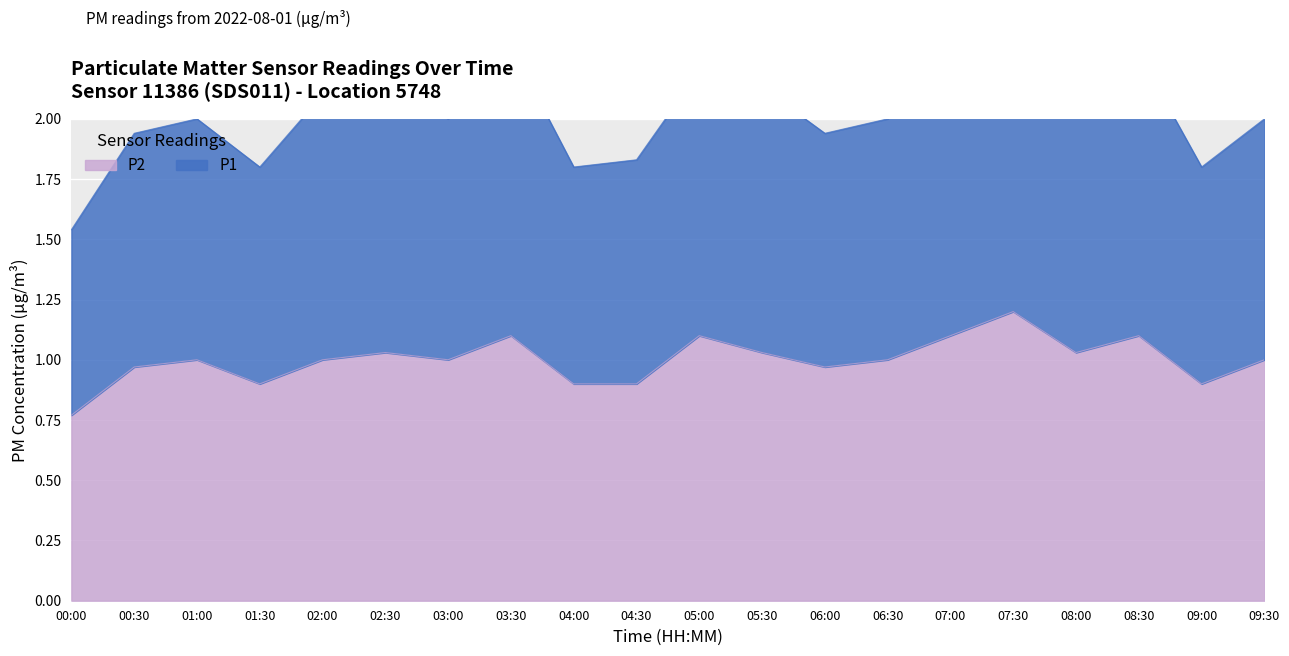

Rank the categories by P2 value from lowest to highest.

00:00, 01:30, 04:00, 04:30, 09:00, 00:30, 06:00, 01:00, 02:00, 03:00, 06:30, 09:30, 02:30, 05:30, 08:00, 03:30, 05:00, 07:00, 08:30, 07:30